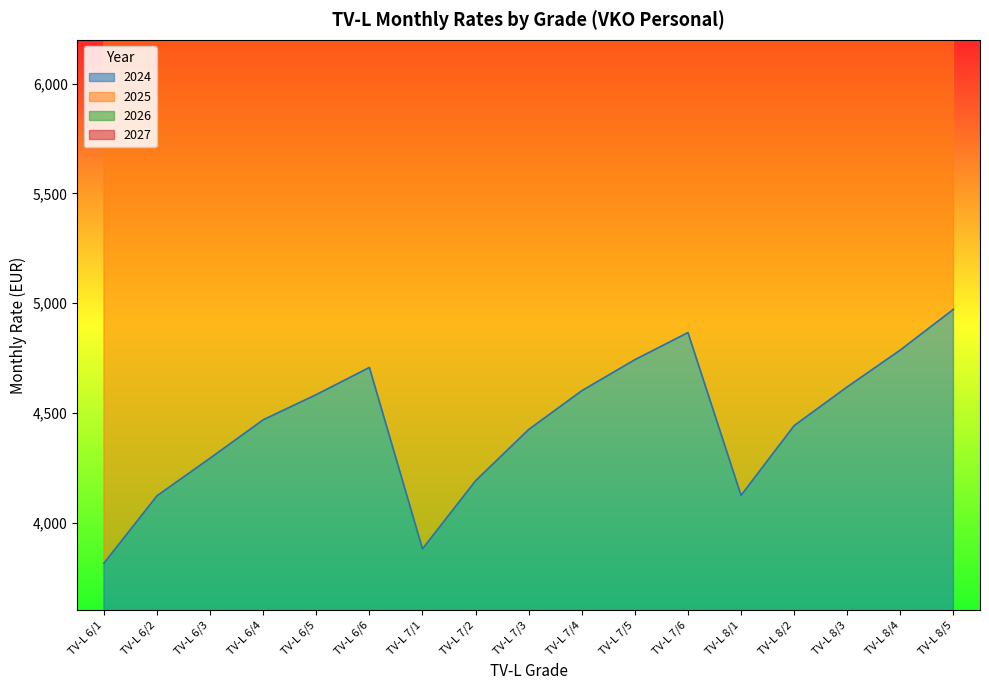

At which label is 2024 closest to 4393?

TV-L 7/3